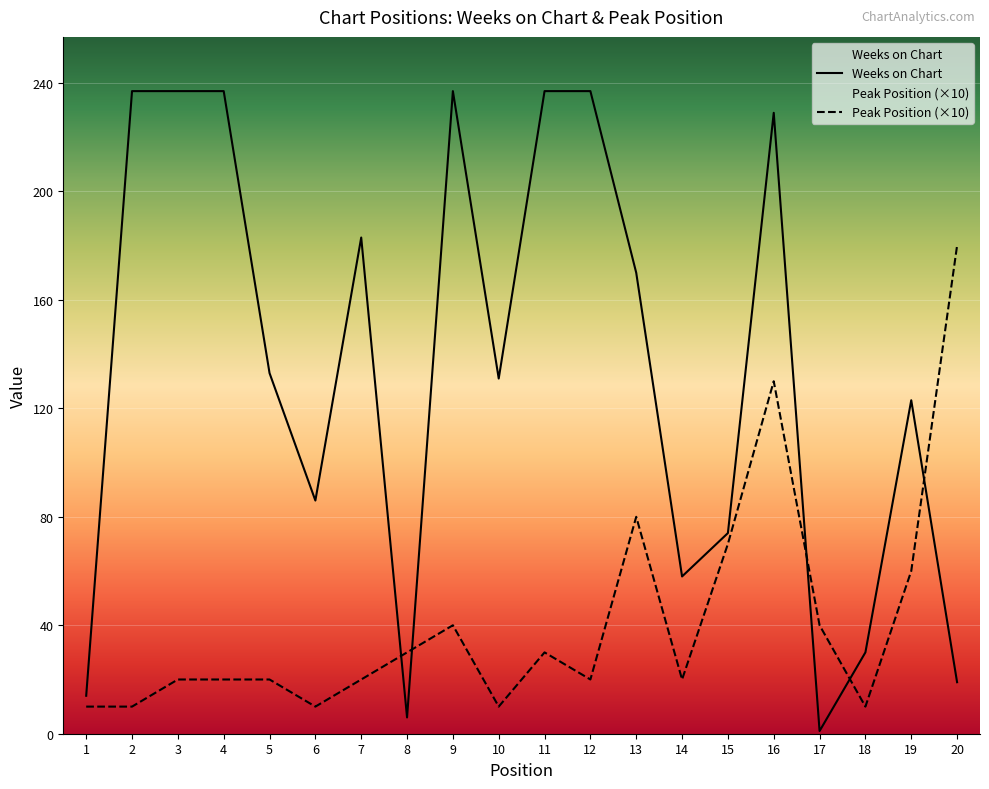

What is the minimum value for Weeks on Chart?

1